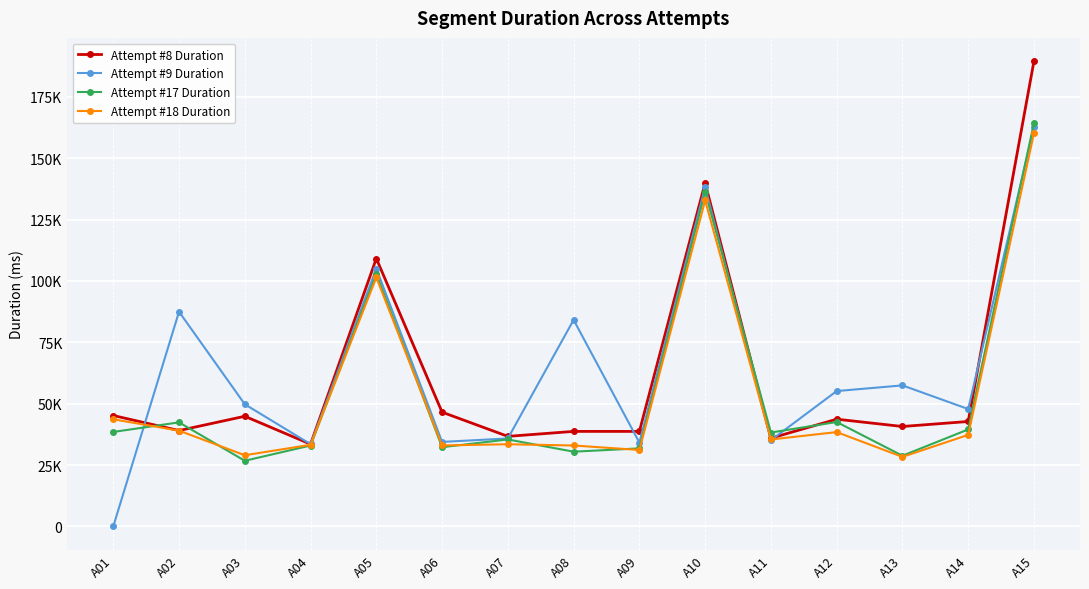

Is this an area chart (filled region under the line)?

No